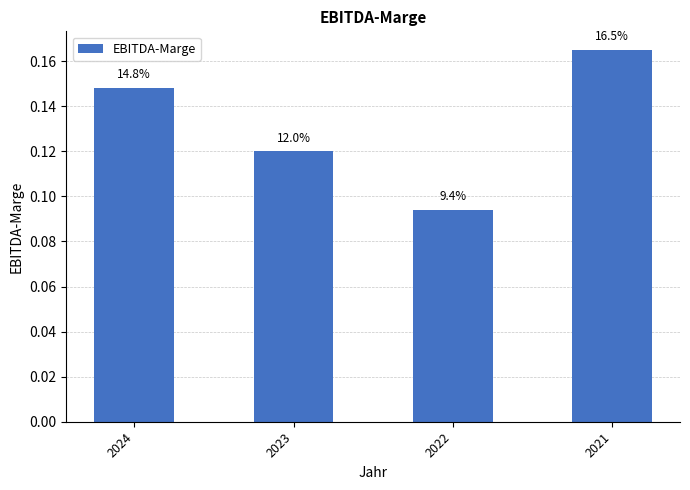

How many bars are there in total?

4